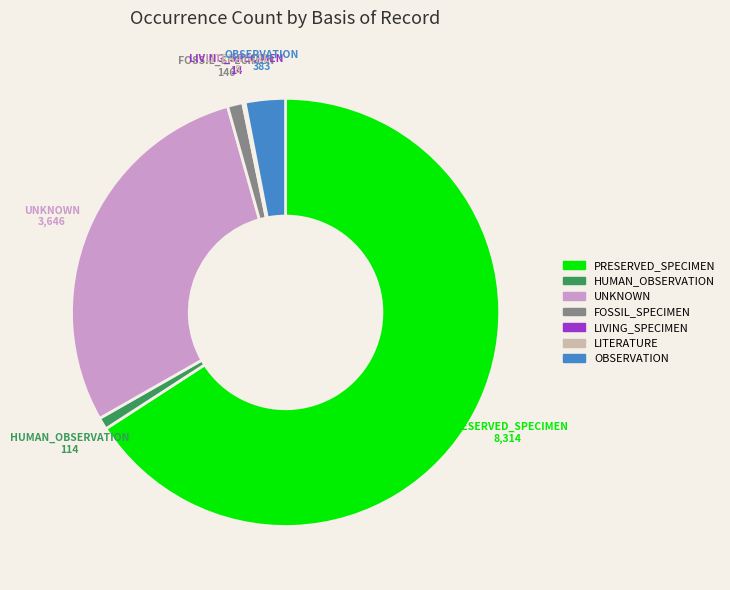

What is the majority slice?

PRESERVED_SPECIMEN